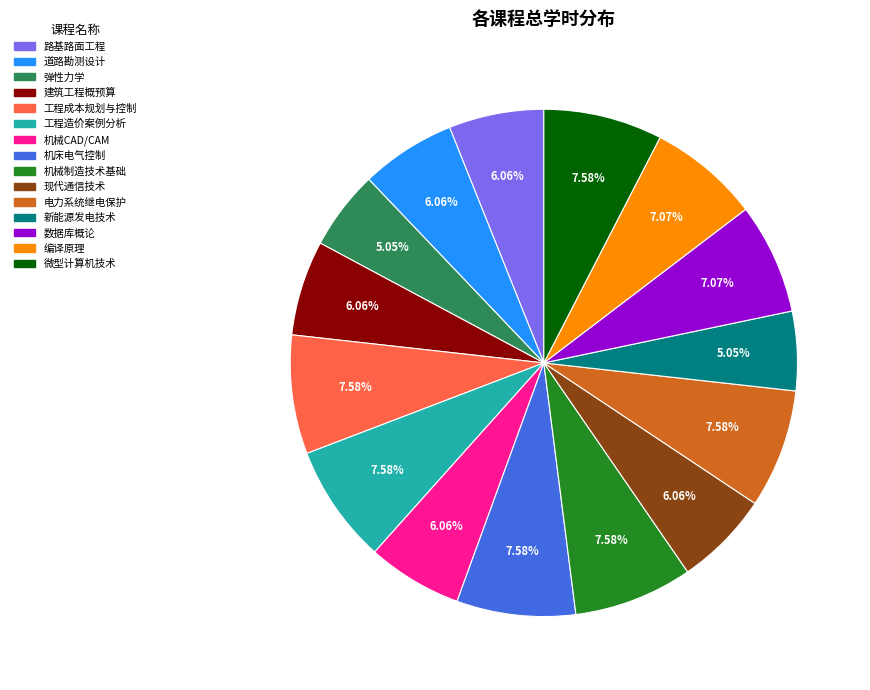

The 编译原理 slice represents 16% of the pie. True or false?

False